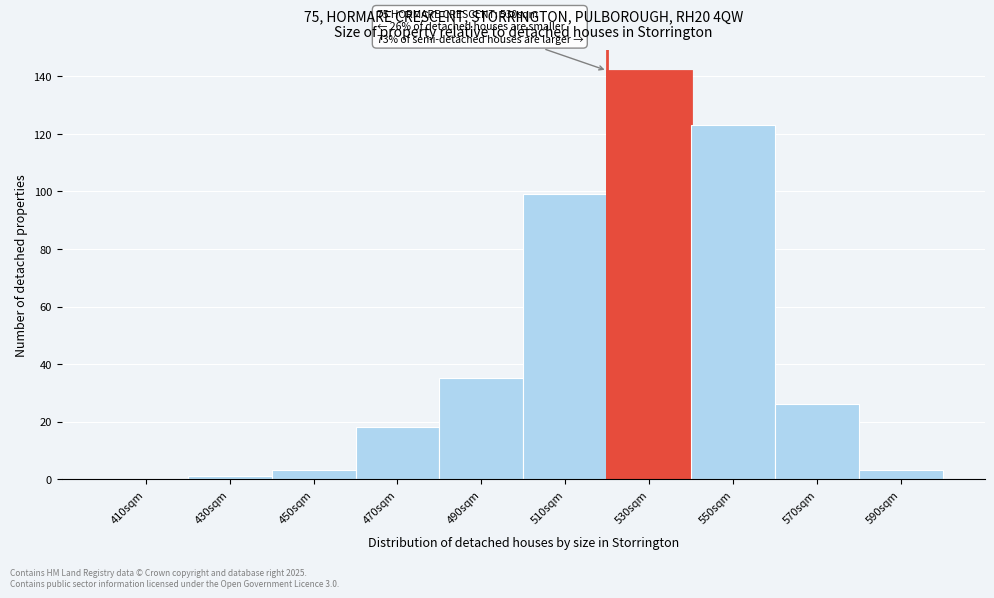

Reading left to right, extract all data points from this chart.

410sqm=0	430sqm=1	450sqm=3	470sqm=18	490sqm=35	510sqm=99	530sqm=142	550sqm=123	570sqm=26	590sqm=3